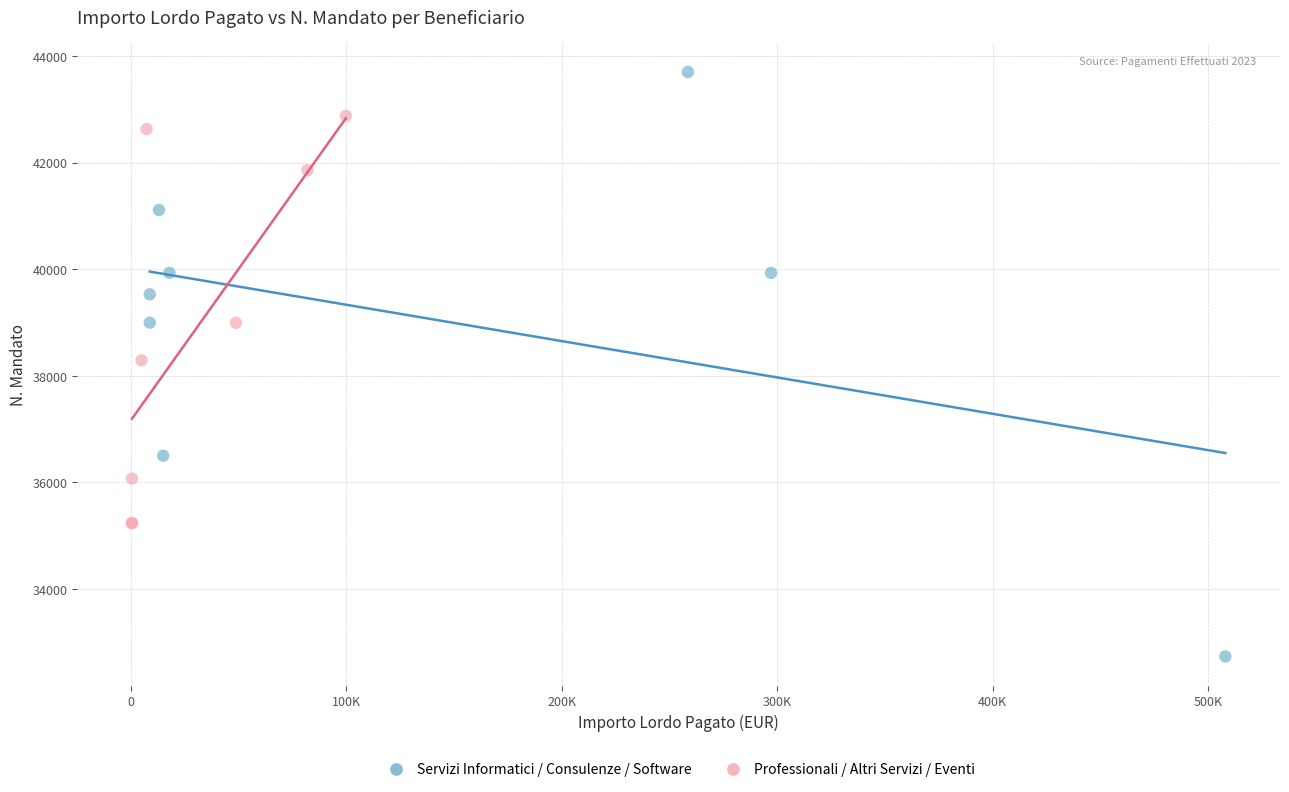

Which series has the largest Y range (max minus min)?

Servizi Informatici / Consulenze / Software